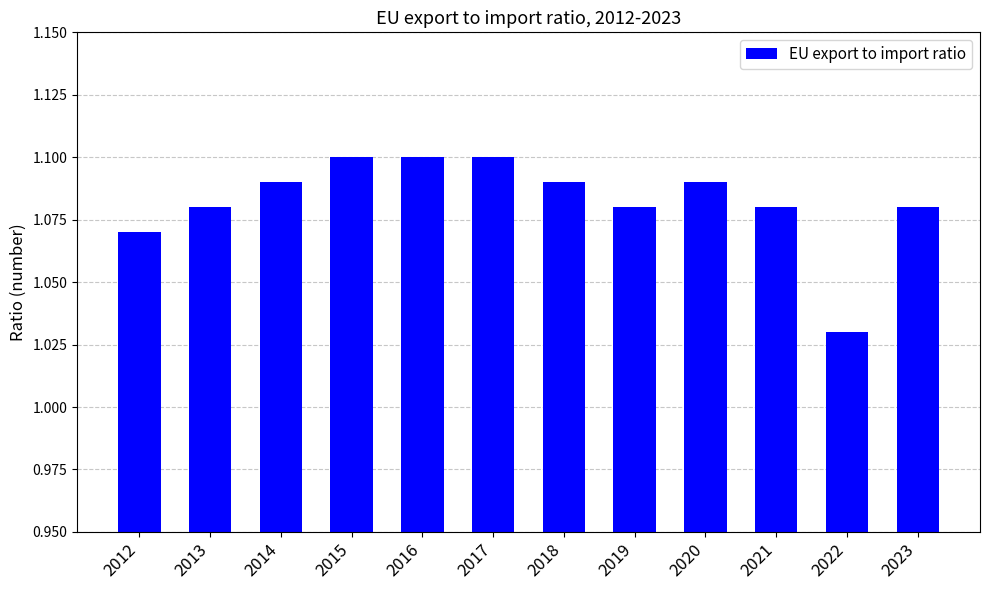

True or false: the data shows 1.8 at 2015.

False